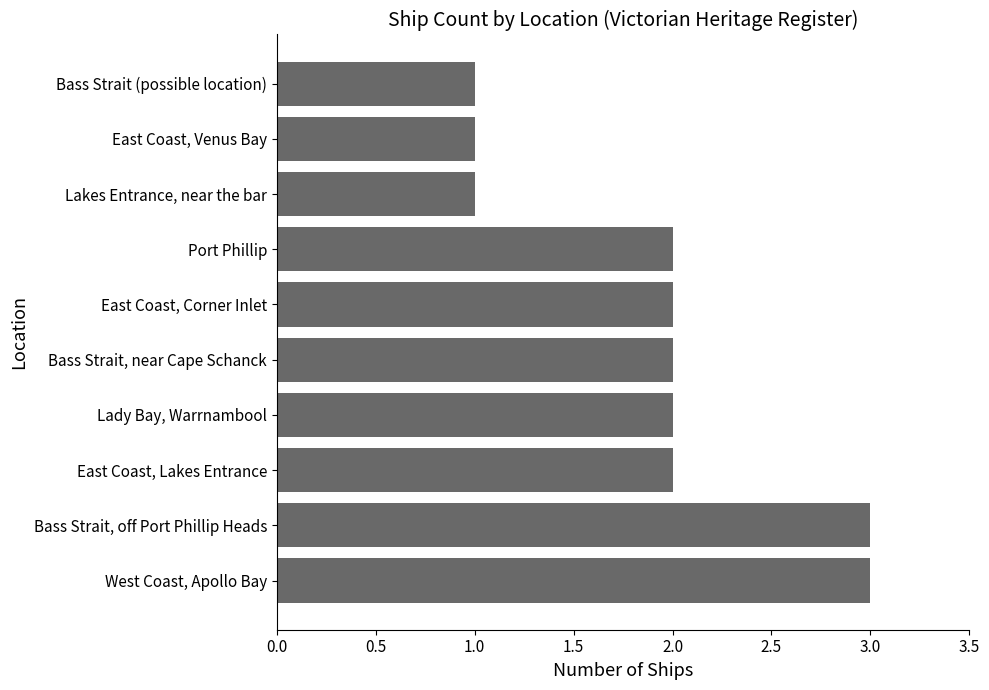

What is the sum of all values?

19